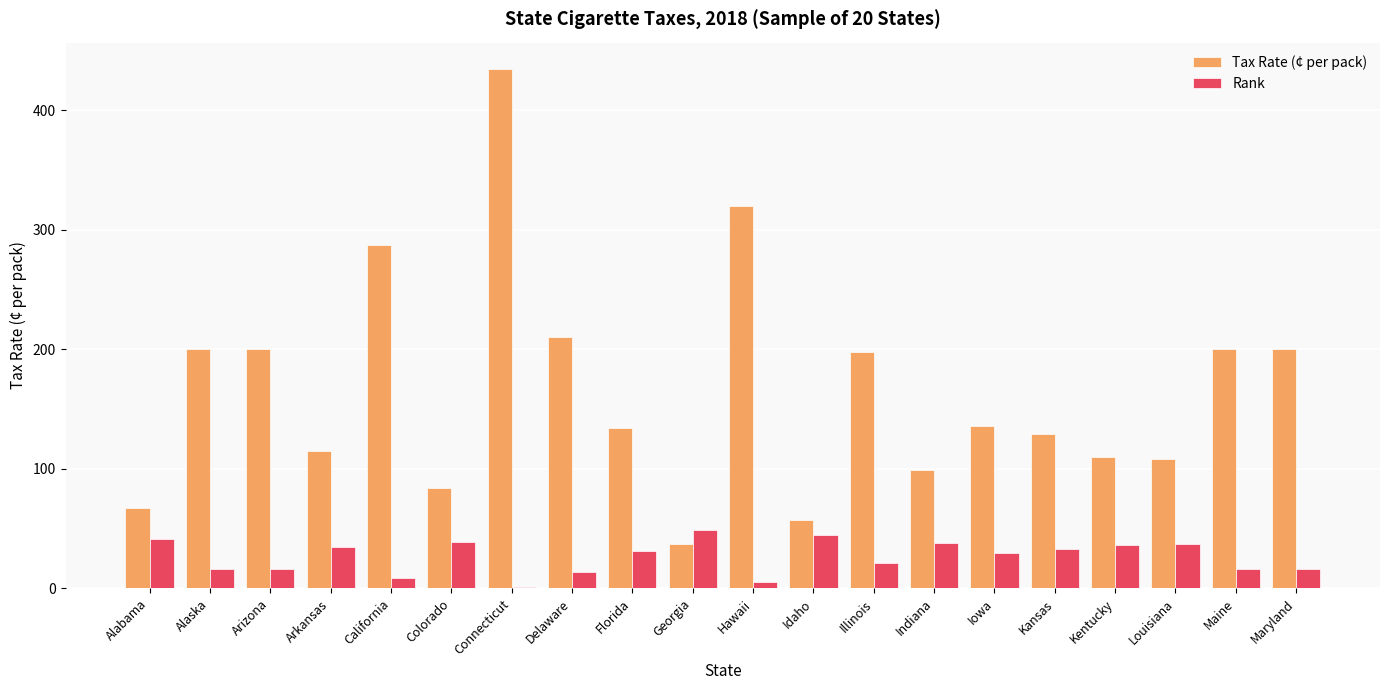

What is the sum of all Tax Rate (¢ per pack) values?

3326.9